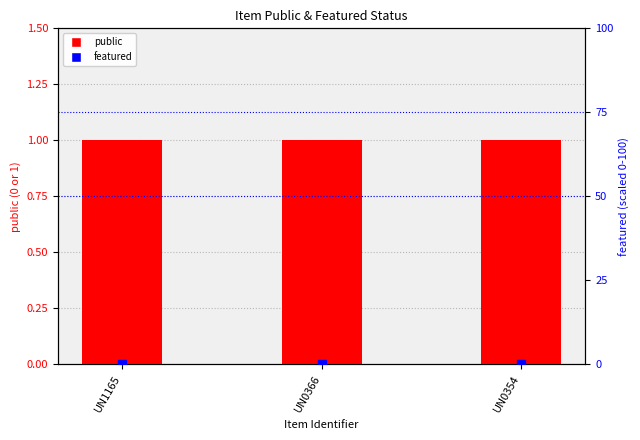

What is the total value across all series at UN0354?

1